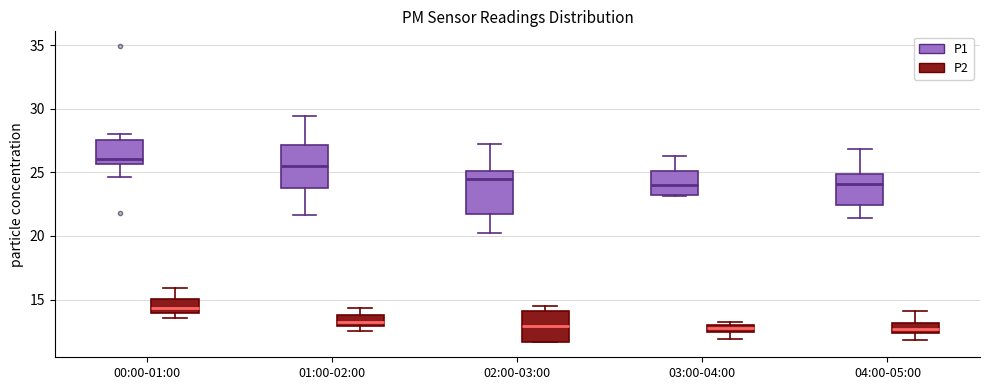

Where does the median line of the box for 04:00-05:00 (P1) sit on the y-axis? The values are not printed on the chart, so give them approximately, as read against the axis.

24.0